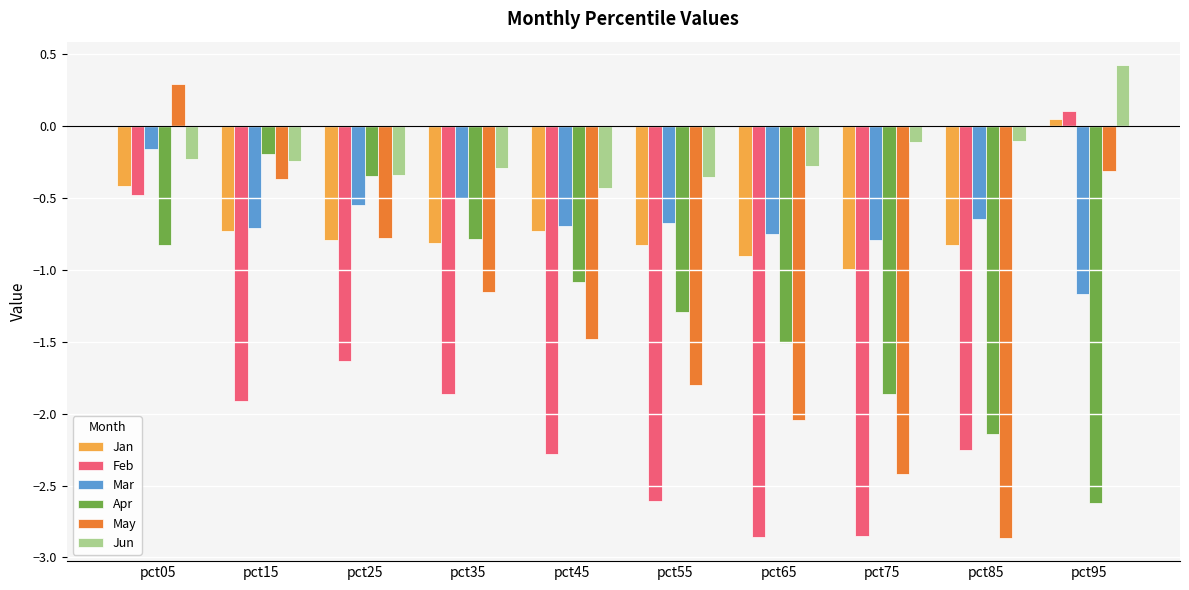

Between pct25 and pct95, which series saw the biggest shift?

Apr